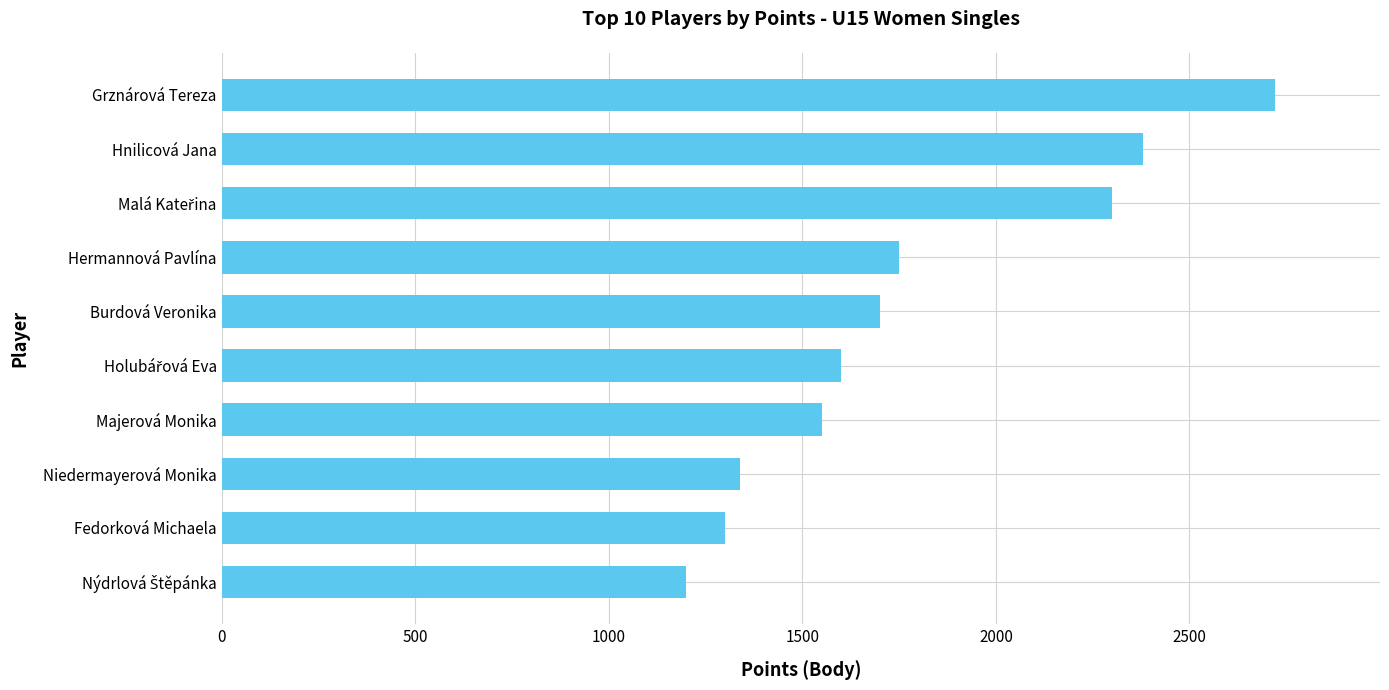

What is the change in value from Hnilicová Jana to Hermannová Pavlína?

-630